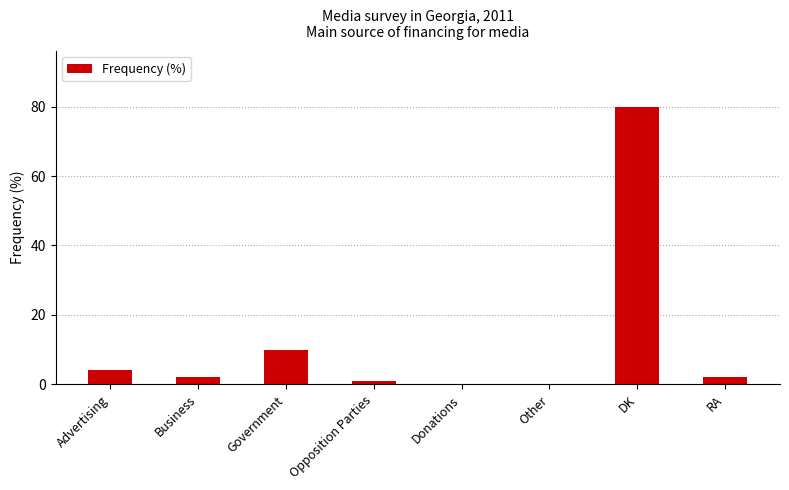

The chart shows a value of 1 at Opposition Parties. True or false?

True